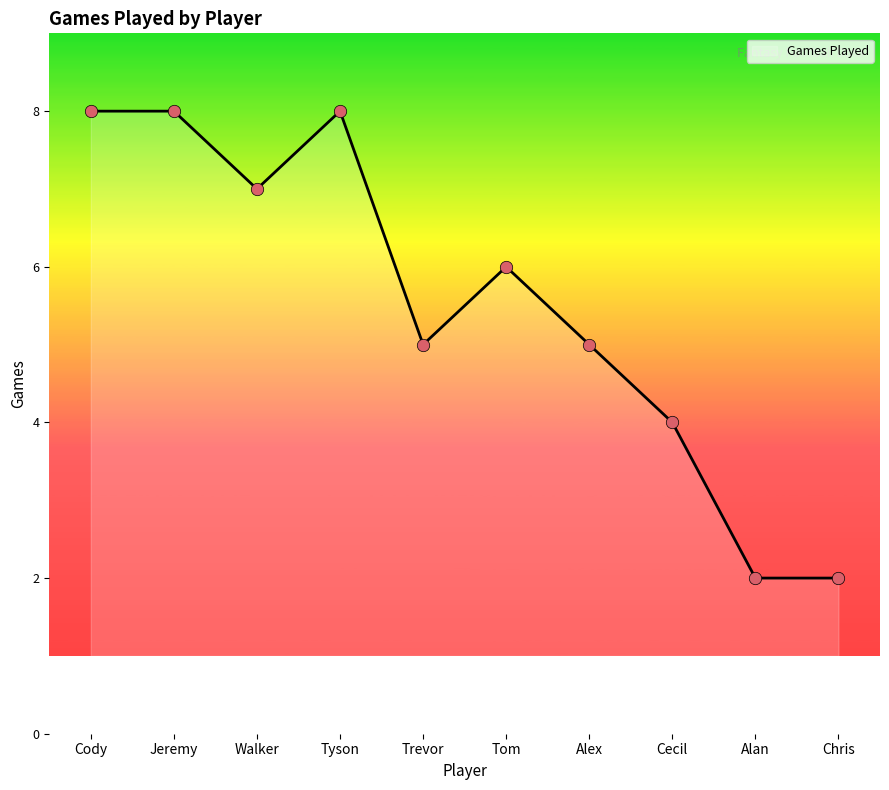

Between Alan and Alex, which is larger?

Alex